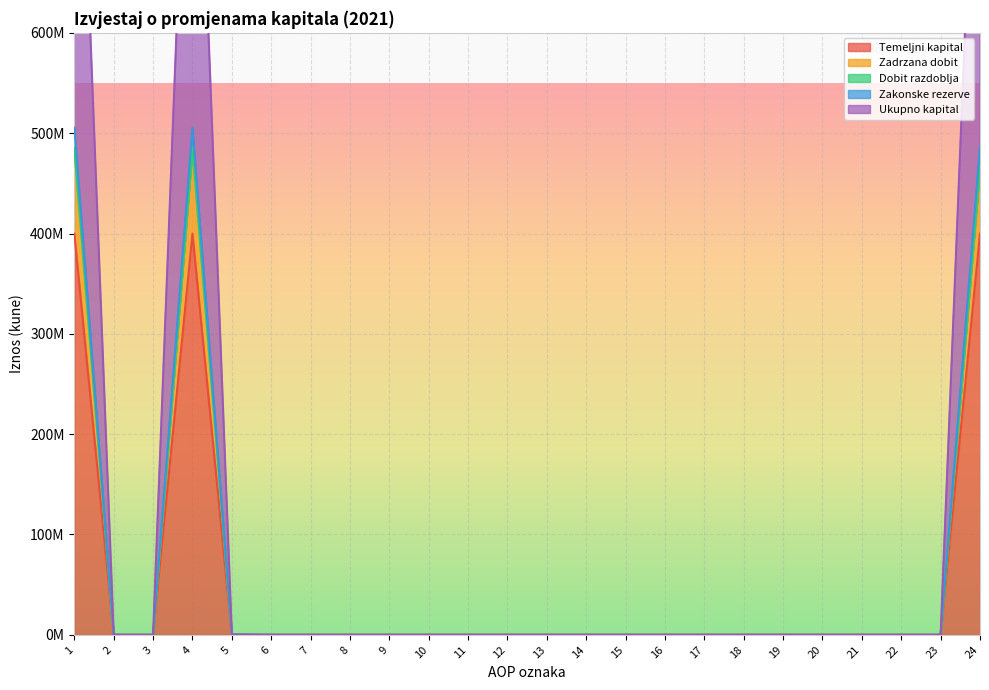

True or false: Zadrzana dobit and Ukupno kapital cross at least once.

False